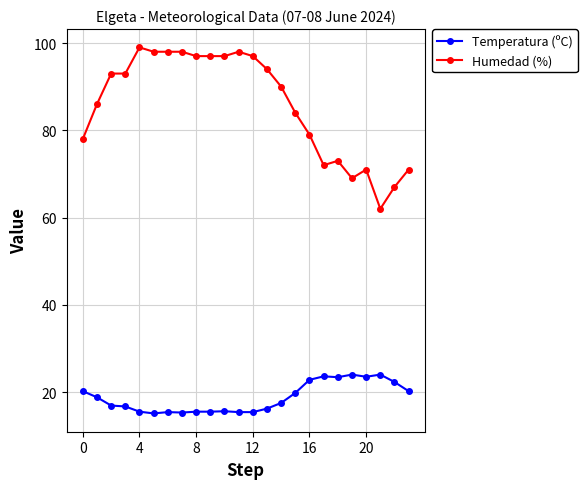

Which series has the largest total across all categories?

Humedad (%)